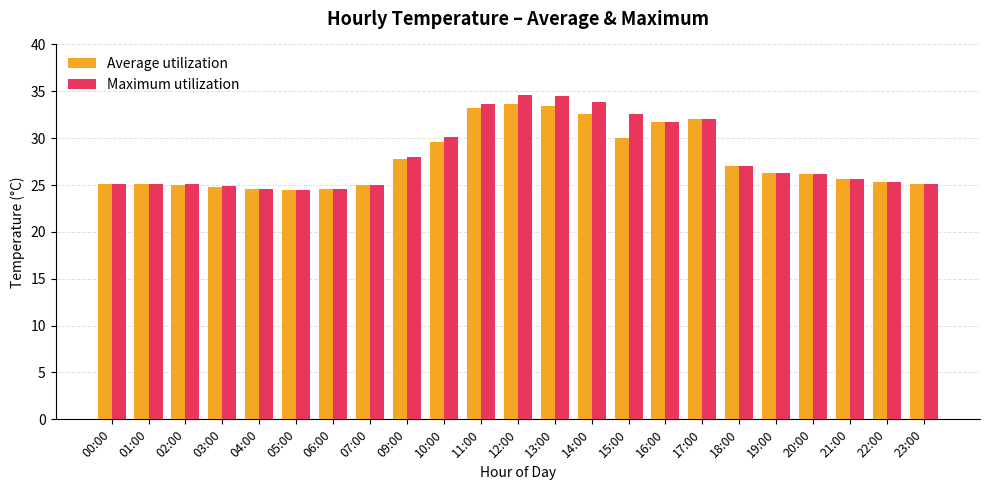

Which series changed the most between 04:00 and 11:00?

Maximum utilization